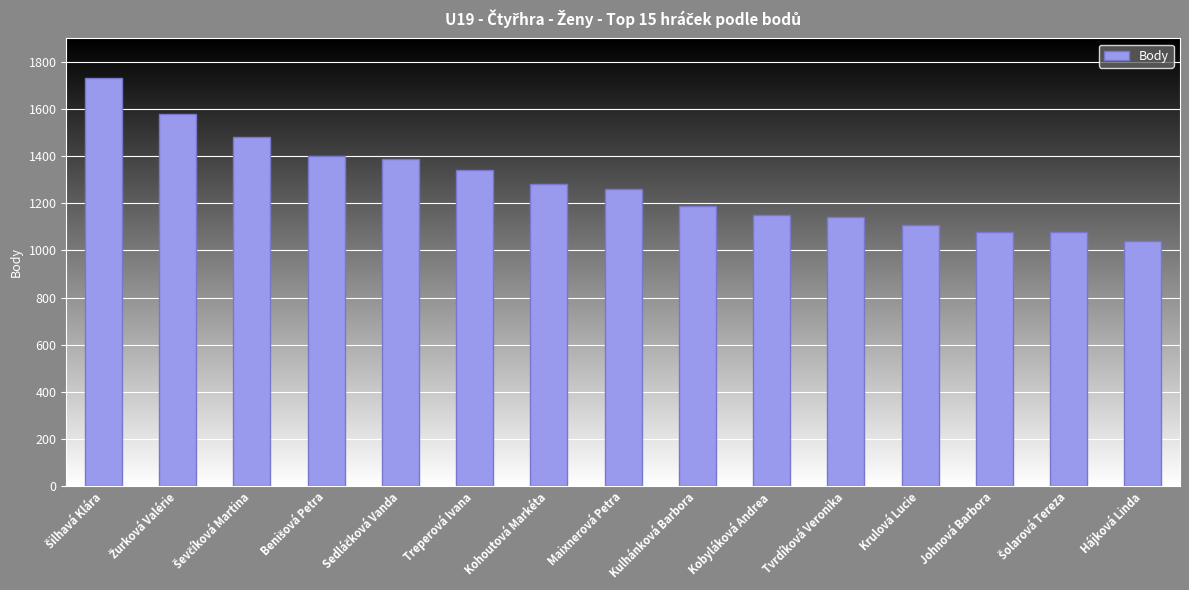

What is the smallest value displayed?

1040